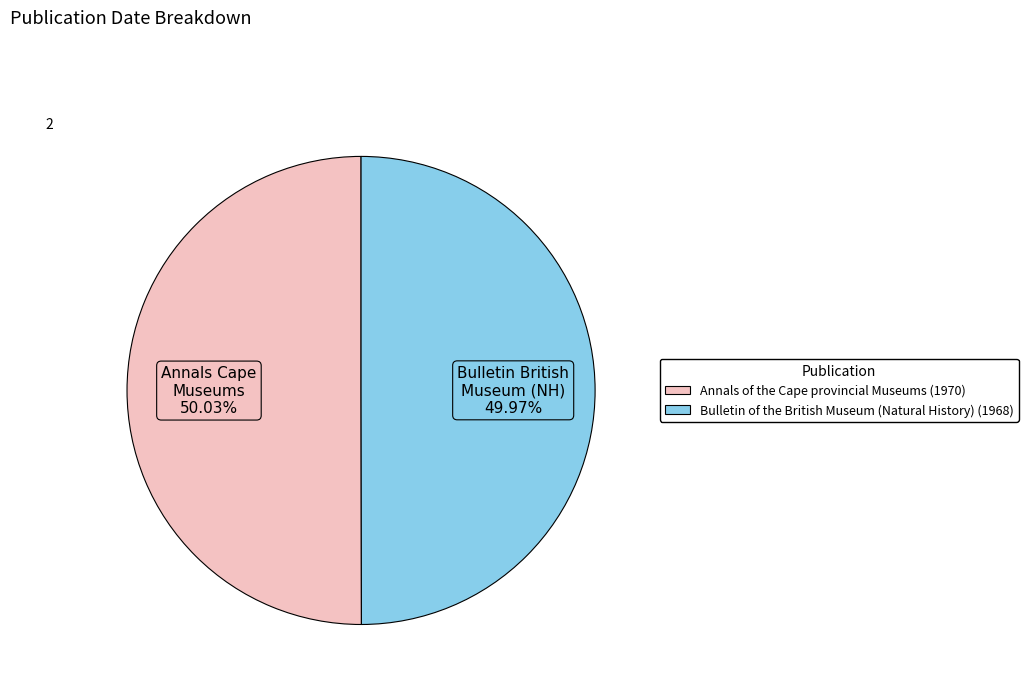

Does any single category account for the majority?

Yes